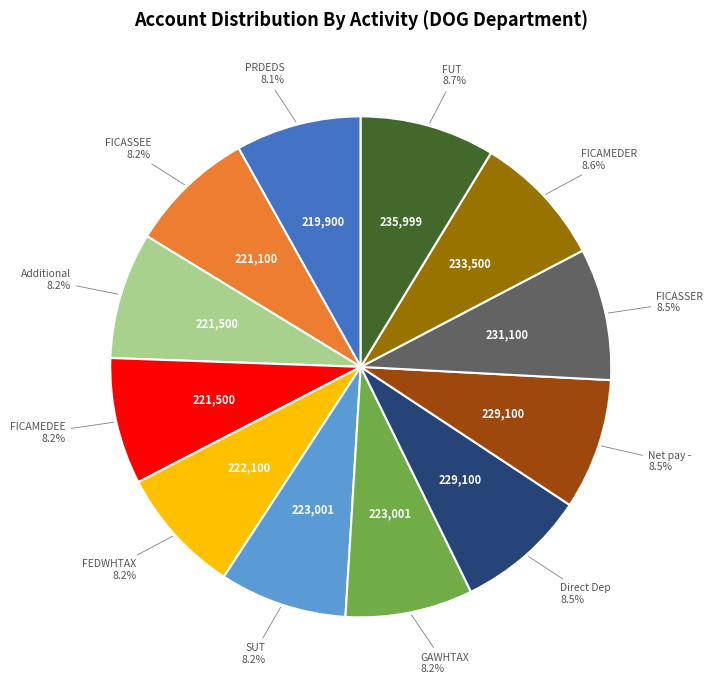

Is there any slice that represents more than half of the pie?

No